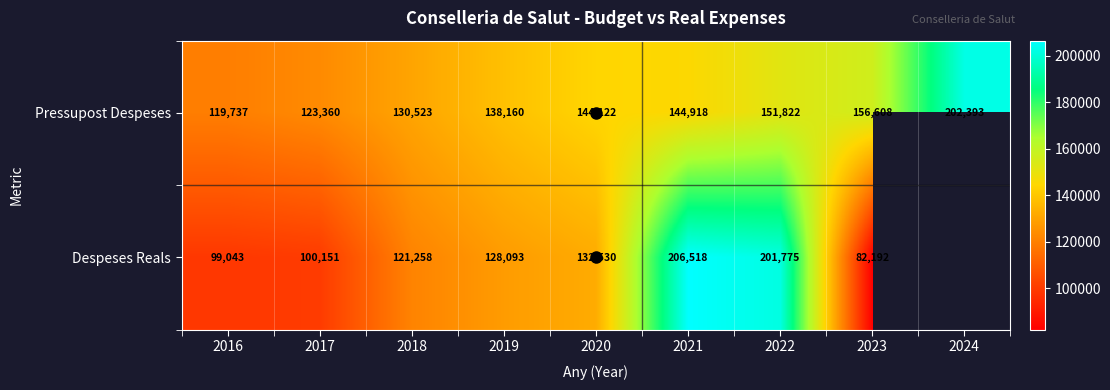

What is the sum of the Despeses Reals values at 2017 and 2018?

221409.1